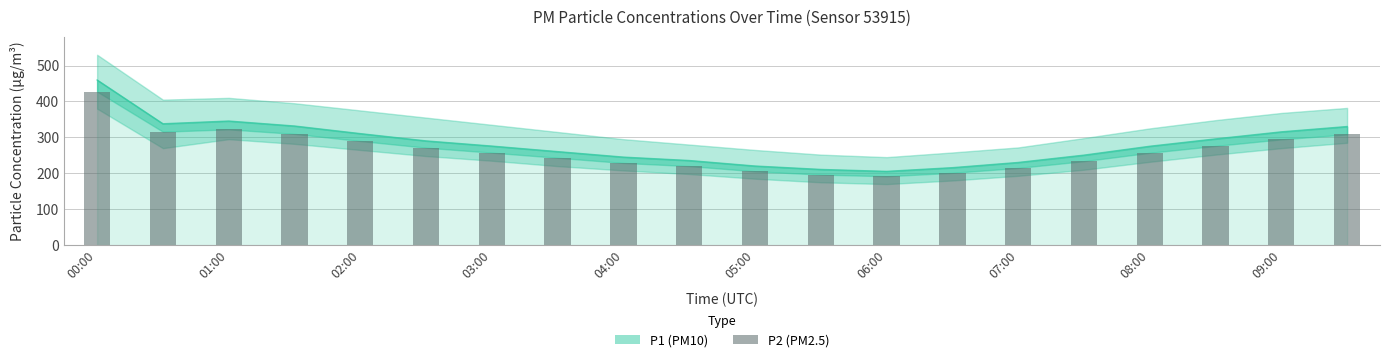

Is it true that the value at 11 is 196.4?

True